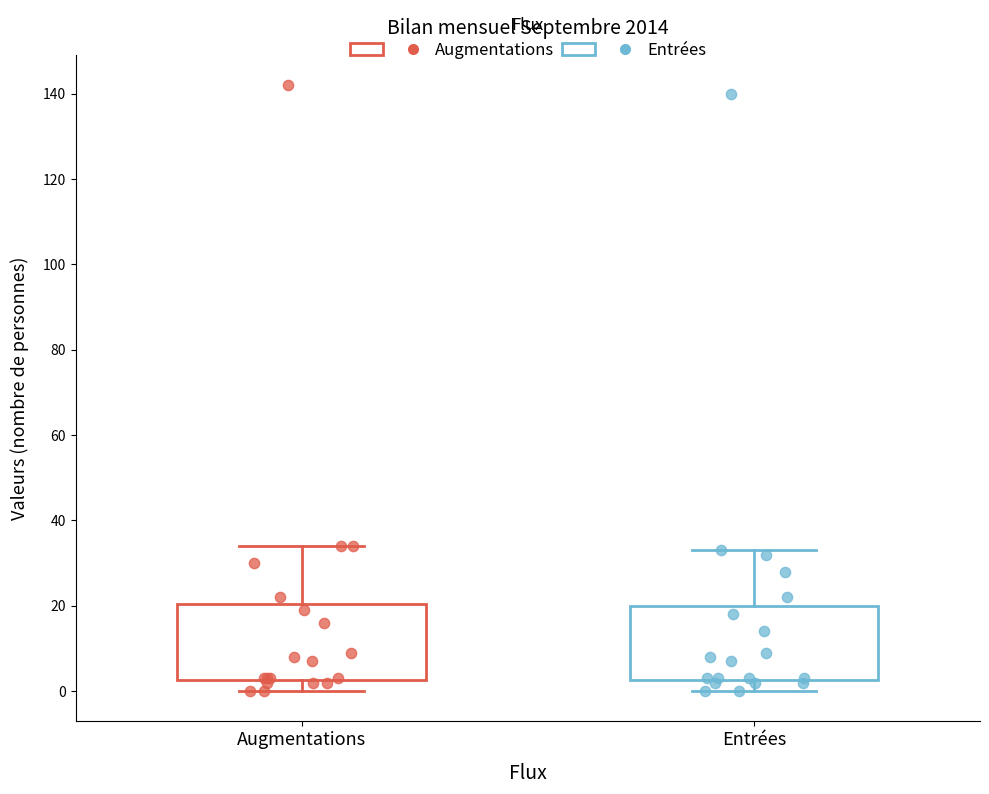

Where does the upper whisker of the box for Entrées end on the y-axis? The values are not printed on the chart, so give them approximately, as read against the axis.

34